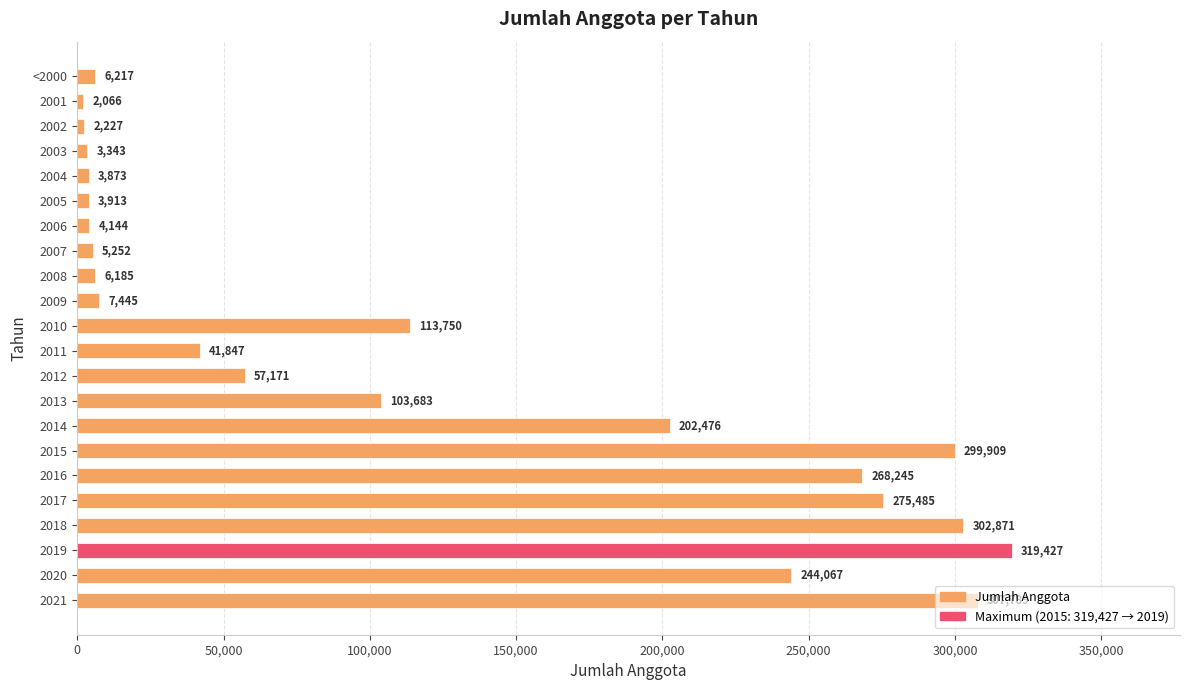

What is the smallest value displayed?

2066